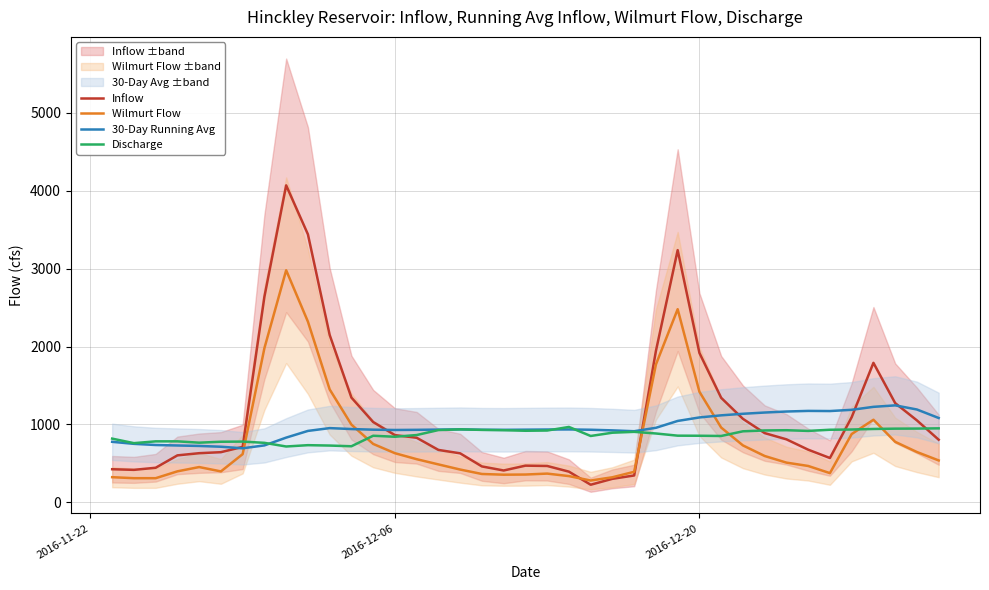

What is the highest value of the Discharge series?

968